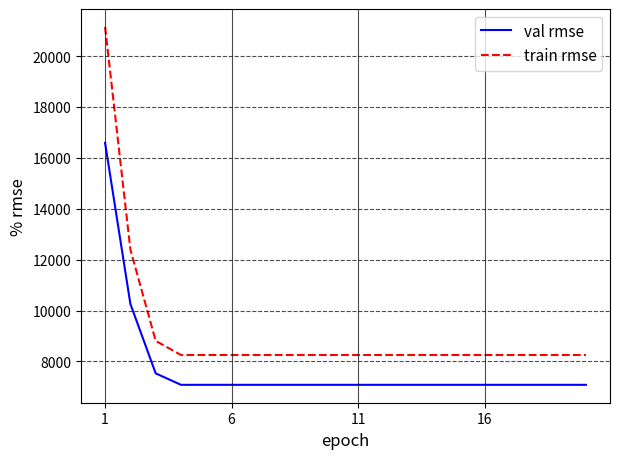

What is the smallest value displayed?

7082.3